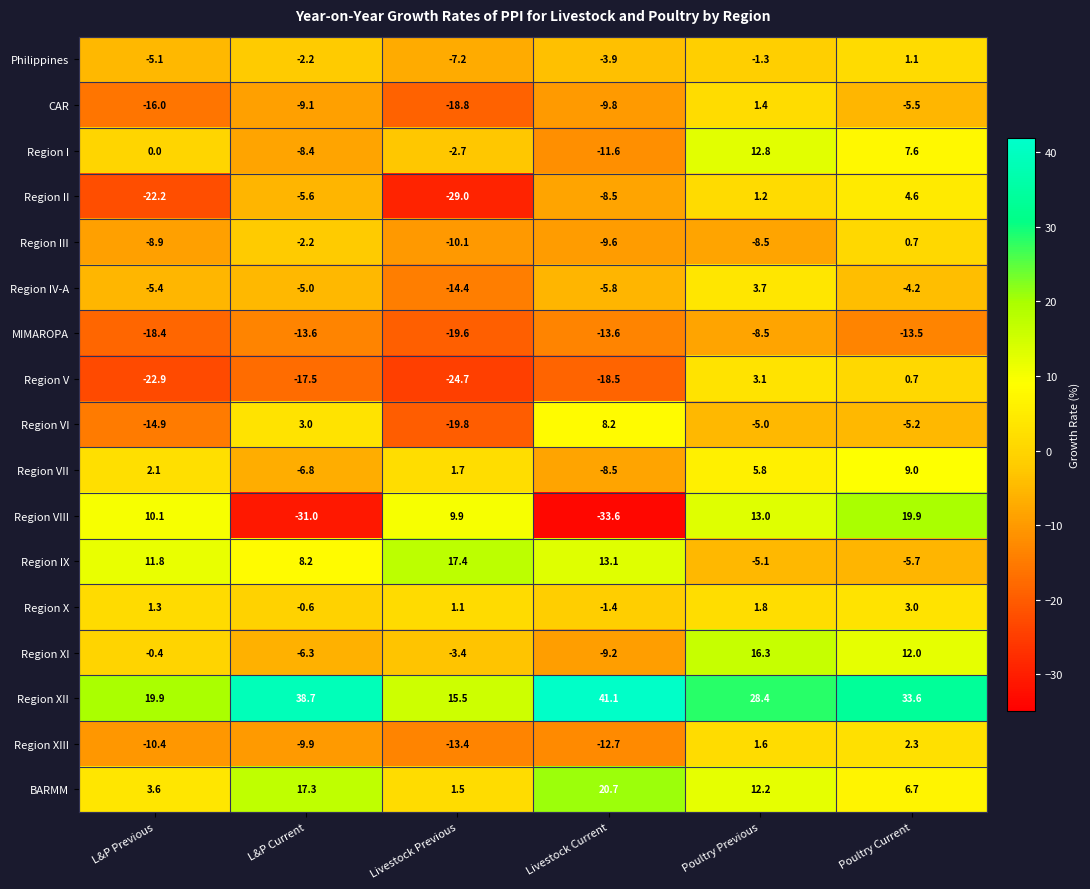

What is the difference between the highest and lowest values at Poultry Current?

47.1